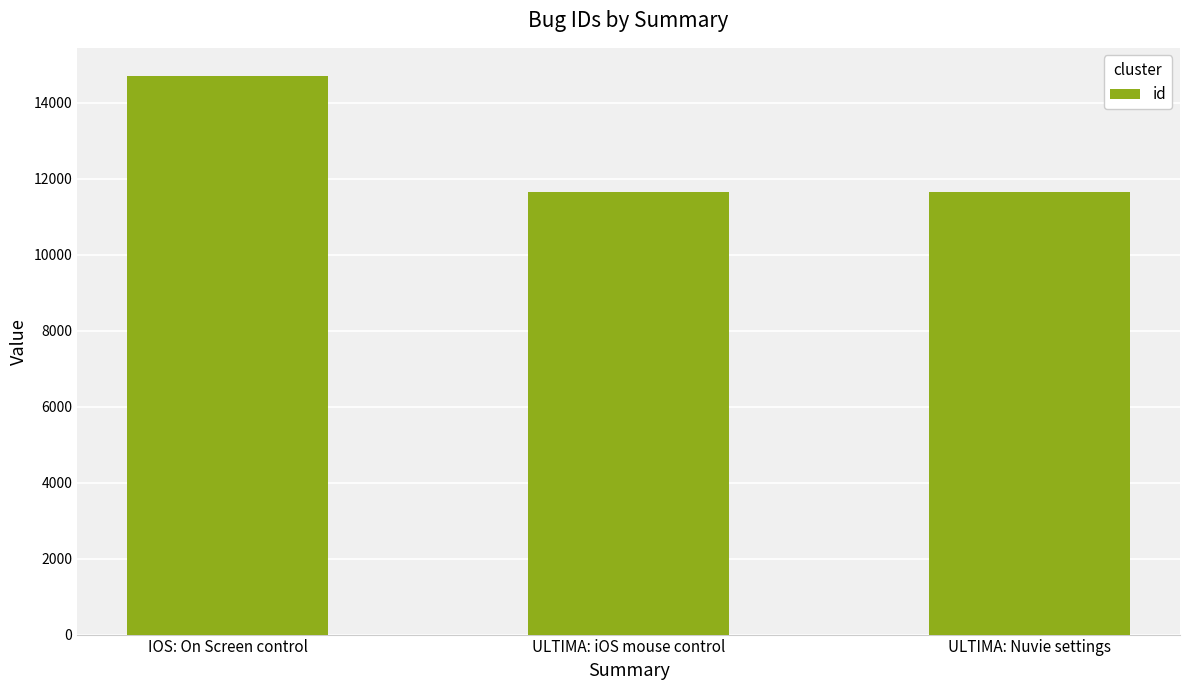

What is the approximate value at ULTIMA: iOS mouse control?

11633